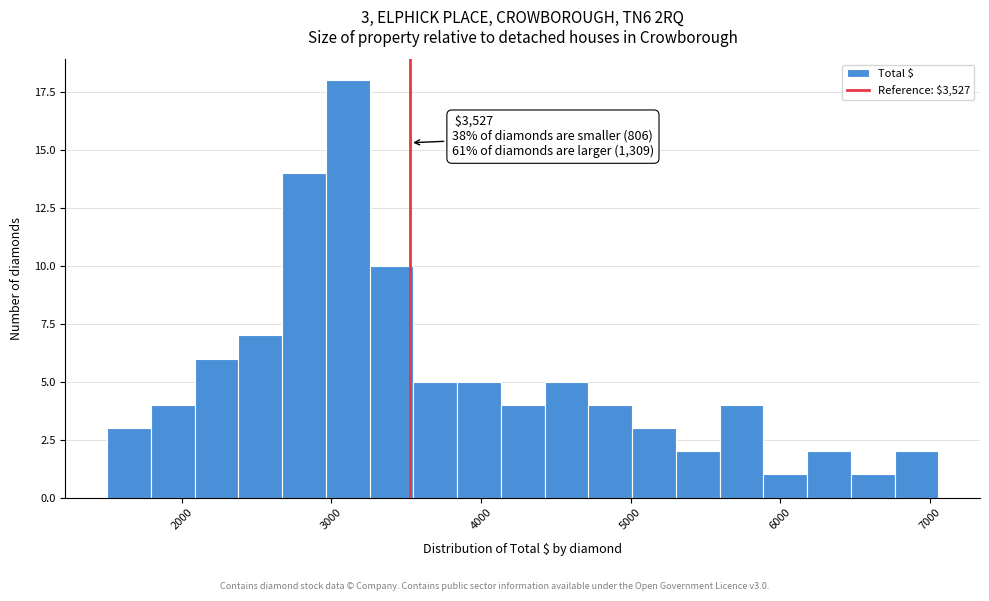

Around what value on the x-axis is the tallest bar? Give the approximate position of its centre, as read against the axis.

3100